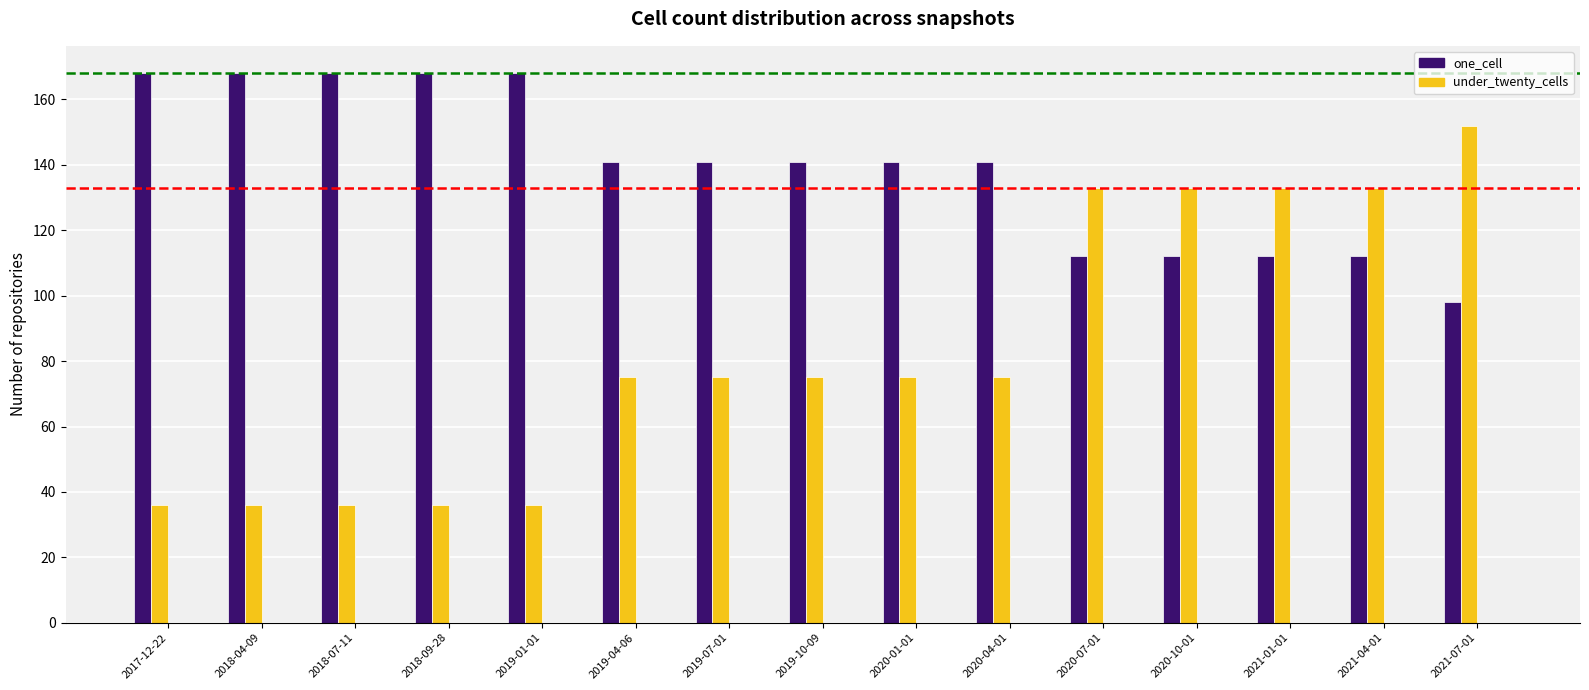

What is the average value of the one_cell series?

139